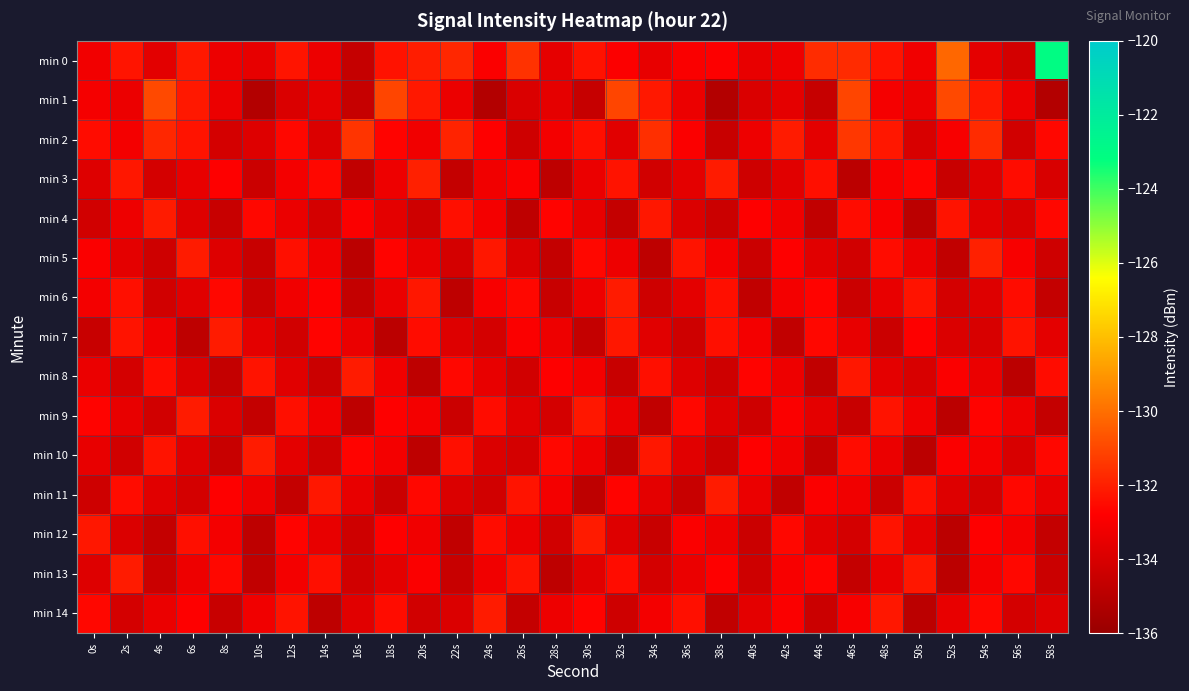

Reading left to right, transcribe all the data shown in this chart.

min 0: 0s=-133.2	2s=-132.3	4s=-133.6	6s=-132.2	8s=-133.3	10s=-133.5	12s=-132.3	14s=-133.3	16s=-134.6	18s=-132.3	20s=-132.1	22s=-131.8	24s=-132.9	26s=-131.5	28s=-133.5	30s=-132.3	32s=-132.9	34s=-133.5	36s=-132.9	38s=-132.8	40s=-133.5	42s=-133.3	44s=-131.7	46s=-131.7	48s=-132.3	50s=-133.2	52s=-130.2	54s=-133.6	56s=-134.1	58s=-123.0
min 1: 0s=-133.1	2s=-133.3	4s=-130.9	6s=-132.2	8s=-133.4	10s=-135.2	12s=-133.9	14s=-133.6	16s=-134.5	18s=-131.1	20s=-132.2	22s=-133.4	24s=-135.2	26s=-133.9	28s=-133.6	30s=-134.5	32s=-131.1	34s=-132.2	36s=-133.4	38s=-135.2	40s=-133.9	42s=-133.6	44s=-134.5	46s=-131.1	48s=-133.1	50s=-133.3	52s=-130.9	54s=-132.2	56s=-133.4	58s=-135.2
min 2: 0s=-132.5	2s=-133.1	4s=-131.8	6s=-132.3	8s=-134.1	10s=-133.8	12s=-132.6	14s=-133.9	16s=-131.5	18s=-132.7	20s=-133.2	22s=-131.9	24s=-132.8	26s=-134.3	28s=-133.1	30s=-132.4	32s=-133.7	34s=-131.6	36s=-132.9	38s=-134.5	40s=-133.3	42s=-132.1	44s=-133.6	46s=-131.4	48s=-132.2	50s=-134.0	52s=-133.0	54s=-131.7	56s=-134.2	58s=-132.6
min 3: 0s=-133.8	2s=-132.2	4s=-134.1	6s=-133.5	8s=-132.8	10s=-134.4	12s=-133.1	14s=-132.6	16s=-134.7	18s=-133.3	20s=-132.0	22s=-134.6	24s=-133.2	26s=-132.9	28s=-134.8	30s=-133.4	32s=-132.3	34s=-134.2	36s=-133.6	38s=-132.1	40s=-134.3	42s=-133.7	44s=-132.4	46s=-134.9	48s=-133.0	50s=-132.7	52s=-134.5	54s=-133.8	56s=-132.5	58s=-134.0
min 4: 0s=-134.2	2s=-133.3	4s=-132.1	6s=-133.8	8s=-134.5	10s=-132.6	12s=-133.4	14s=-134.1	16s=-132.9	18s=-133.6	20s=-134.3	22s=-132.4	24s=-133.1	26s=-134.8	28s=-132.7	30s=-133.5	32s=-134.6	34s=-132.2	36s=-133.9	38s=-134.4	40s=-132.8	42s=-133.2	44s=-134.7	46s=-132.5	48s=-133.0	50s=-134.9	52s=-132.3	54s=-133.7	56s=-134.0	58s=-132.6
min 5: 0s=-132.9	2s=-133.6	4s=-134.3	6s=-132.1	8s=-133.8	10s=-134.5	12s=-132.4	14s=-133.2	16s=-134.9	18s=-132.7	20s=-133.5	22s=-134.1	24s=-132.2	26s=-133.9	28s=-134.6	30s=-132.6	32s=-133.3	34s=-134.8	36s=-132.3	38s=-133.1	40s=-134.4	42s=-132.8	44s=-133.7	46s=-134.2	48s=-132.5	50s=-133.4	52s=-134.7	54s=-132.0	56s=-133.0	58s=-134.3
min 6: 0s=-133.1	2s=-132.4	4s=-134.2	6s=-133.7	8s=-132.6	10s=-134.4	12s=-133.2	14s=-132.8	16s=-134.6	18s=-133.4	20s=-132.2	22s=-134.8	24s=-133.0	26s=-132.6	28s=-134.5	30s=-133.3	32s=-132.1	34s=-134.3	36s=-133.6	38s=-132.4	40s=-134.7	42s=-133.1	44s=-132.7	46s=-134.4	48s=-133.5	50s=-132.3	52s=-134.1	54s=-133.8	56s=-132.5	58s=-134.6
min 7: 0s=-134.5	2s=-132.3	4s=-133.2	6s=-134.8	8s=-132.1	10s=-133.6	12s=-134.2	14s=-132.7	16s=-133.4	18s=-134.9	20s=-132.5	22s=-133.8	24s=-134.1	26s=-132.9	28s=-133.3	30s=-134.6	32s=-132.2	34s=-133.7	36s=-134.3	38s=-132.4	40s=-133.1	42s=-134.7	44s=-132.6	46s=-133.5	48s=-134.4	50s=-132.8	52s=-133.9	54s=-134.0	56s=-132.3	58s=-133.6
min 8: 0s=-133.4	2s=-134.1	4s=-132.5	6s=-133.9	8s=-134.6	10s=-132.3	12s=-133.7	14s=-134.4	16s=-132.1	18s=-133.2	20s=-134.8	22s=-132.6	24s=-133.5	26s=-134.2	28s=-132.8	30s=-133.1	32s=-134.5	34s=-132.4	36s=-133.8	38s=-134.3	40s=-132.7	42s=-133.3	44s=-134.7	46s=-132.2	48s=-133.6	50s=-134.0	52s=-132.9	54s=-133.4	56s=-134.9	58s=-132.5
min 9: 0s=-132.7	2s=-133.5	4s=-134.2	6s=-132.1	8s=-133.9	10s=-134.6	12s=-132.4	14s=-133.2	16s=-134.8	18s=-132.8	20s=-133.1	22s=-134.4	24s=-132.5	26s=-133.7	28s=-134.1	30s=-132.2	32s=-133.4	34s=-134.7	36s=-132.6	38s=-133.8	40s=-134.3	42s=-132.9	44s=-133.6	46s=-134.5	48s=-132.3	50s=-133.2	52s=-134.9	54s=-132.7	56s=-133.3	58s=-134.6
min 10: 0s=-133.5	2s=-134.2	4s=-132.3	6s=-133.8	8s=-134.5	10s=-132.1	12s=-133.6	14s=-134.3	16s=-132.7	18s=-133.1	20s=-134.8	22s=-132.4	24s=-133.9	26s=-134.1	28s=-132.6	30s=-133.3	32s=-134.7	34s=-132.2	36s=-133.7	38s=-134.4	40s=-132.8	42s=-133.2	44s=-134.6	46s=-132.5	48s=-133.4	50s=-134.9	52s=-132.9	54s=-133.1	56s=-134.0	58s=-132.6
min 11: 0s=-134.3	2s=-132.5	4s=-133.7	6s=-134.1	8s=-132.8	10s=-133.3	12s=-134.6	14s=-132.2	16s=-133.5	18s=-134.4	20s=-132.6	22s=-133.9	24s=-134.2	26s=-132.3	28s=-133.1	30s=-134.8	32s=-132.7	34s=-133.6	36s=-134.5	38s=-132.1	40s=-133.4	42s=-134.7	44s=-132.9	46s=-133.2	48s=-134.4	50s=-132.4	52s=-133.8	54s=-134.1	56s=-132.6	58s=-133.5
min 12: 0s=-132.2	2s=-133.9	4s=-134.6	6s=-132.4	8s=-133.1	10s=-134.8	12s=-132.7	14s=-133.5	16s=-134.3	18s=-132.8	20s=-133.2	22s=-134.7	24s=-132.5	26s=-133.4	28s=-134.2	30s=-132.1	32s=-133.8	34s=-134.5	36s=-132.9	38s=-133.3	40s=-134.4	42s=-132.6	44s=-133.7	46s=-134.1	48s=-132.3	50s=-133.6	52s=-134.9	54s=-132.8	56s=-133.1	58s=-134.6
min 13: 0s=-133.8	2s=-132.1	4s=-134.4	6s=-133.3	8s=-132.6	10s=-134.7	12s=-133.1	14s=-132.4	16s=-134.2	18s=-133.6	20s=-132.9	22s=-134.5	24s=-133.2	26s=-132.3	28s=-134.8	30s=-133.7	32s=-132.5	34s=-134.1	36s=-133.4	38s=-132.8	40s=-134.3	42s=-133.0	44s=-132.7	46s=-134.6	48s=-133.5	50s=-132.2	52s=-134.9	54s=-133.1	56s=-132.6	58s=-134.4
min 14: 0s=-132.6	2s=-134.1	4s=-133.4	6s=-132.8	8s=-134.5	10s=-133.2	12s=-132.3	14s=-134.8	16s=-133.7	18s=-132.5	20s=-134.2	22s=-133.9	24s=-132.1	26s=-134.6	28s=-133.3	30s=-132.7	32s=-134.3	34s=-133.1	36s=-132.4	38s=-134.7	40s=-133.6	42s=-132.9	44s=-134.4	46s=-133.0	48s=-132.2	50s=-134.9	52s=-133.5	54s=-132.6	56s=-134.1	58s=-133.8